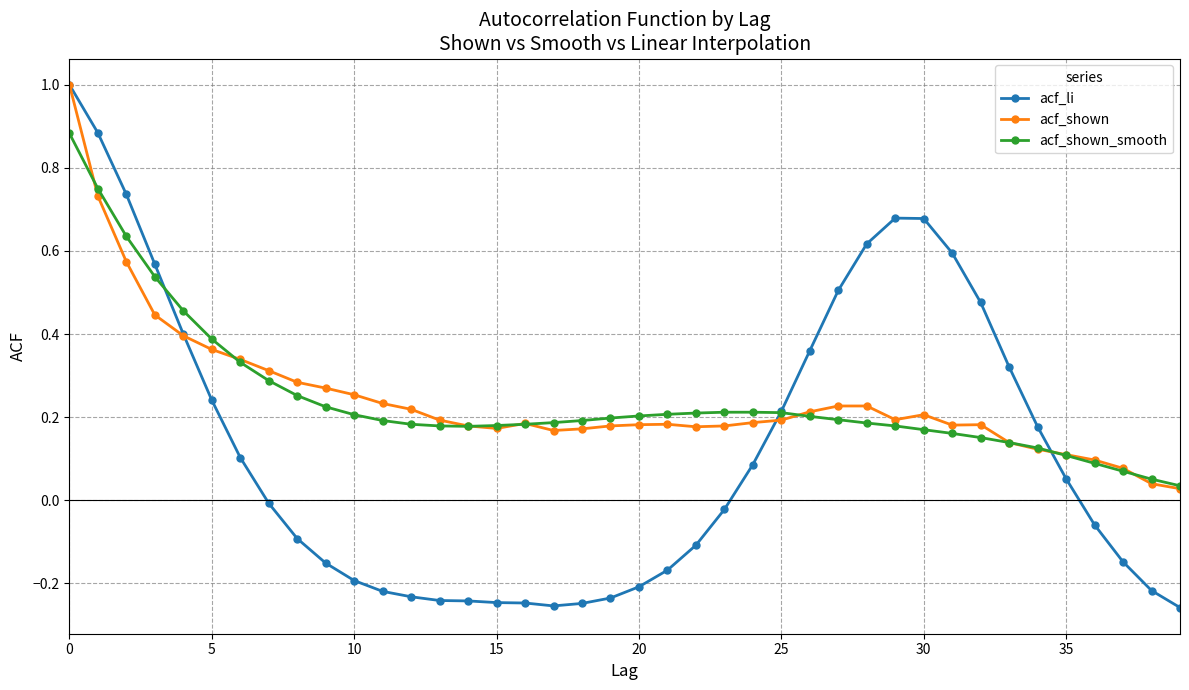

What is the highest value of the acf_shown series?

1.0